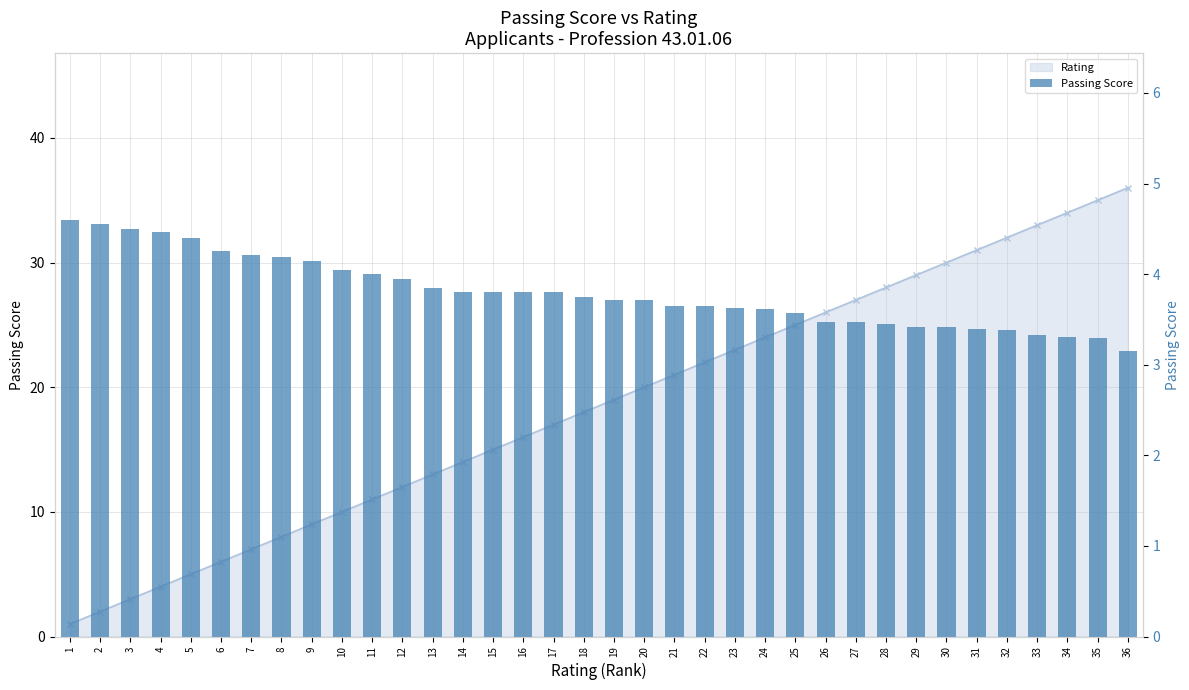

What value does the data have at 22?

3.6